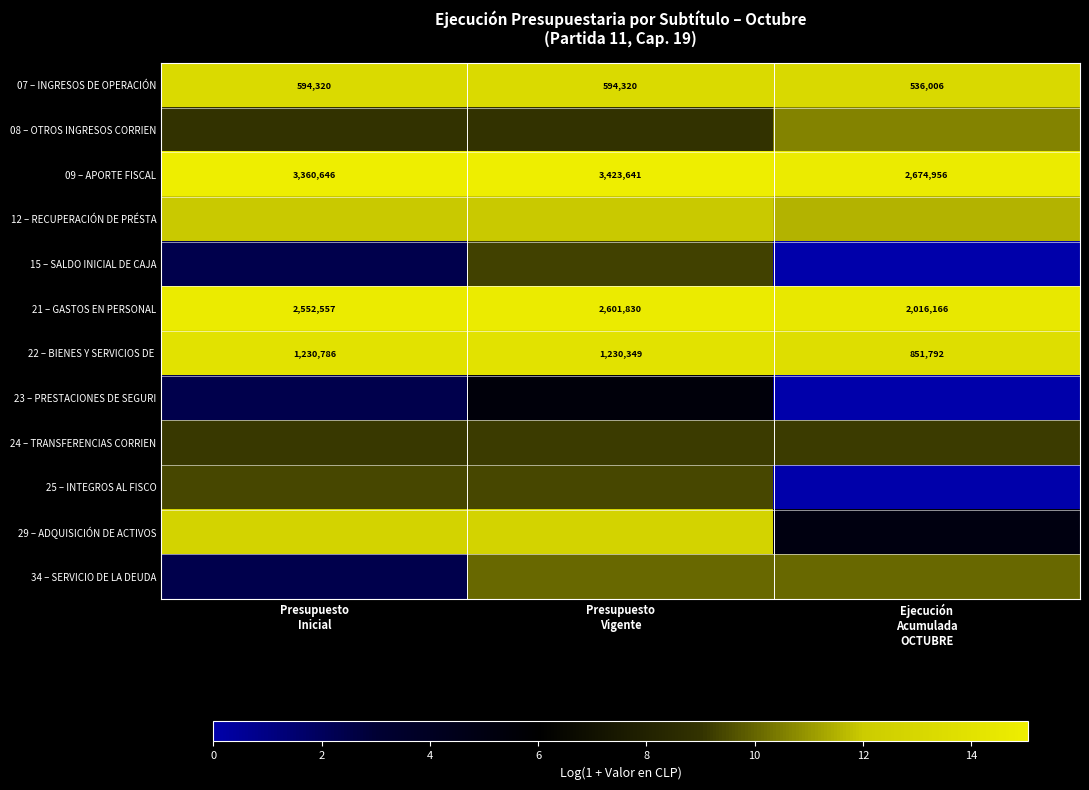

Count the number of categories in the chart.

3